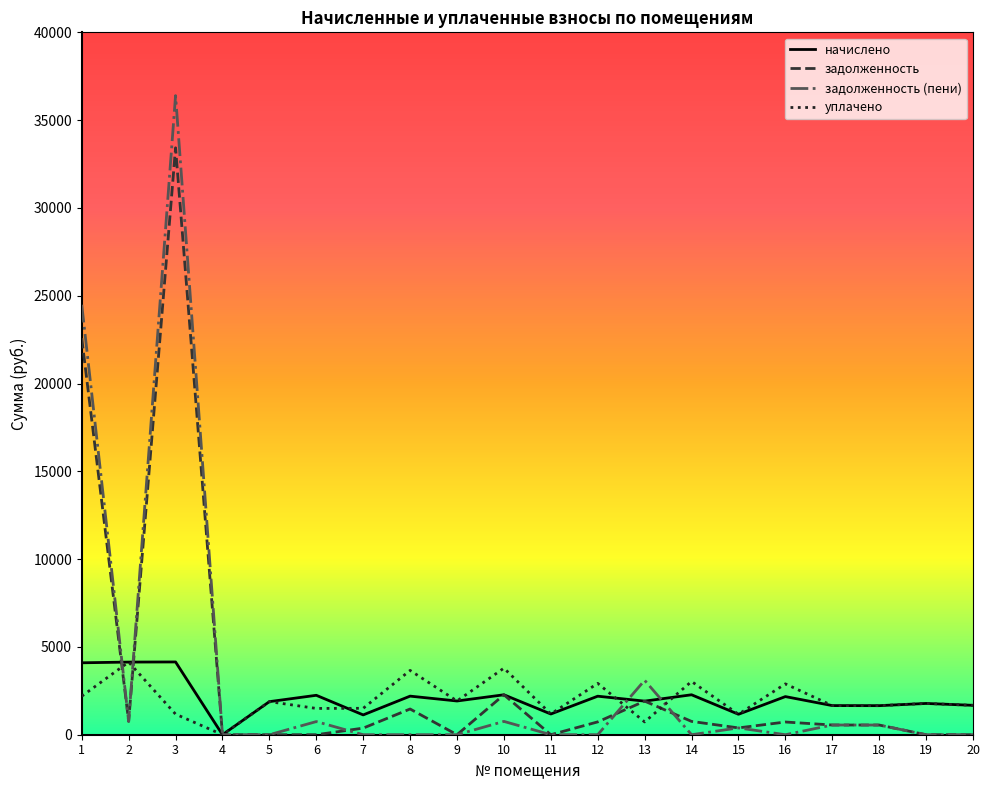

The value of уплачено at 18 is 1655.5. True or false?

True